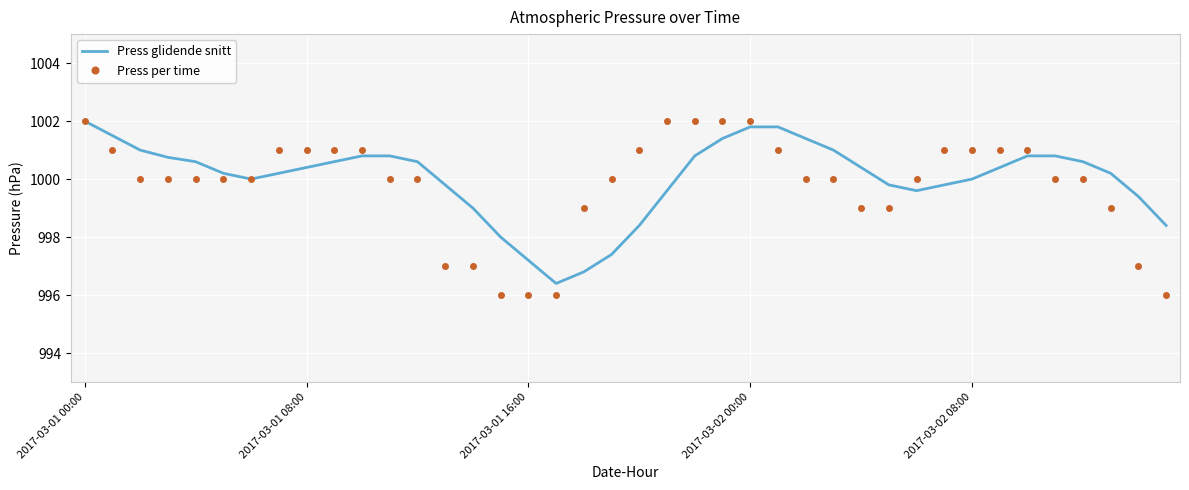

What is the lowest value of the Press per time series?

996.0